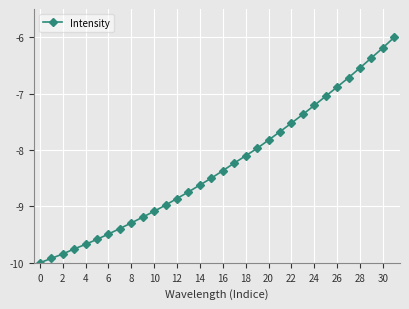

True or false: the data has more than 2 interior local peaks.

False